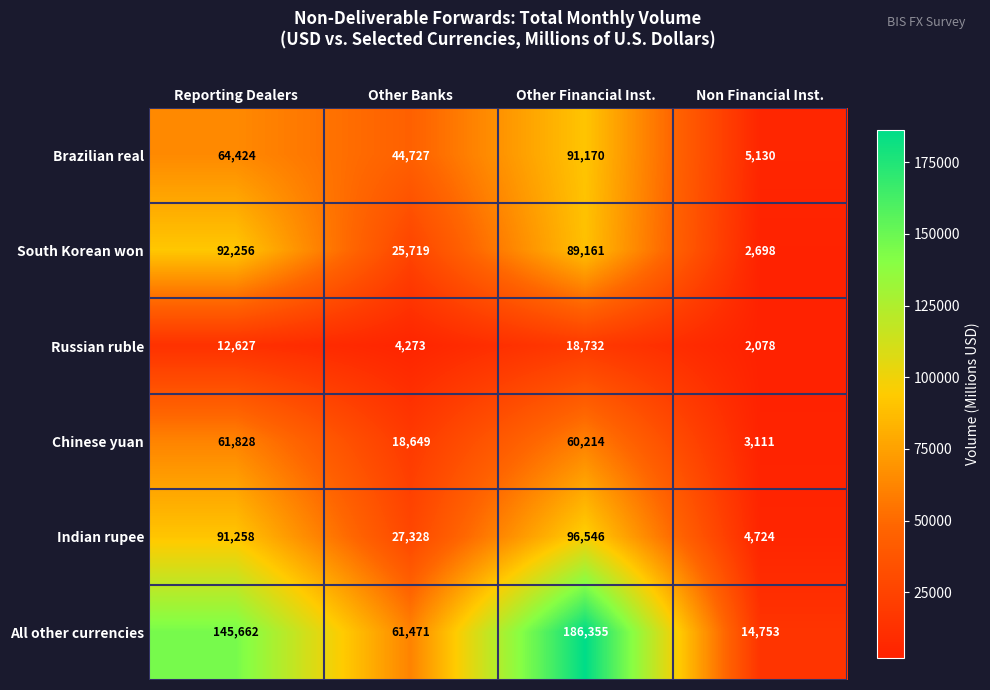

Rank the series at Other Banks from highest to lowest value.

All other currencies, Brazilian real, Indian rupee, South Korean won, Chinese yuan, Russian ruble